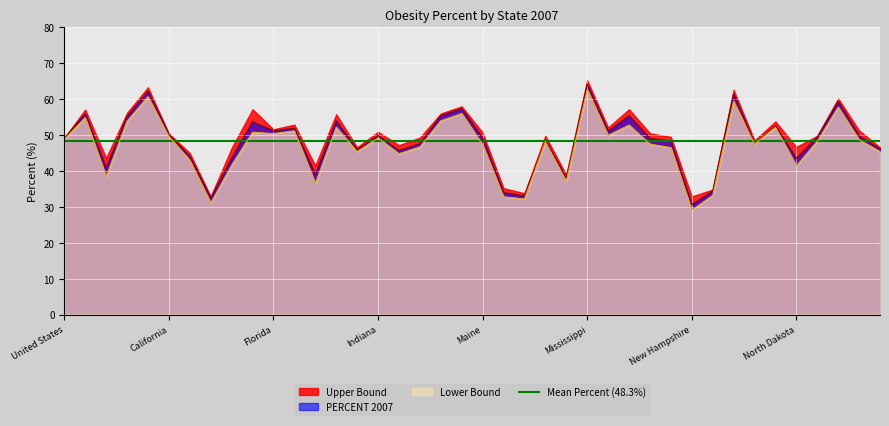

At how many categories does at least one series exceed 29?

40